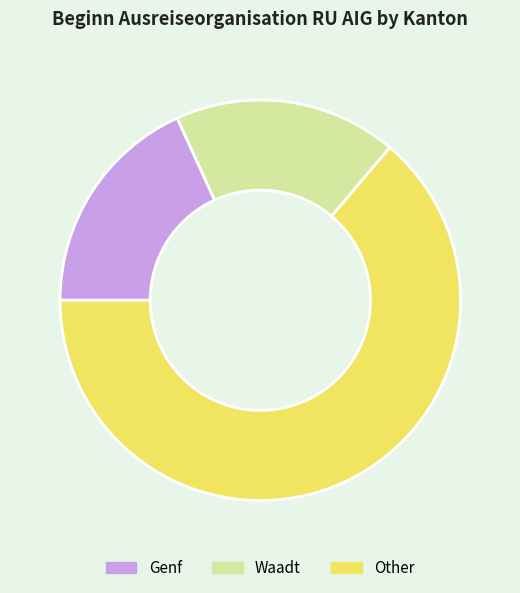

Is there a majority slice in this chart?

Yes